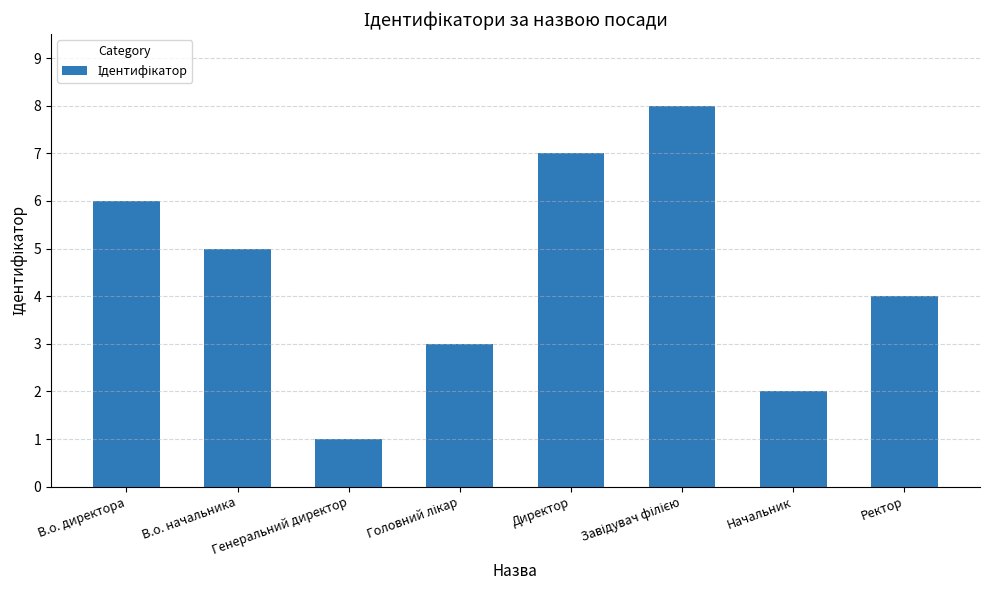

What is the difference between the maximum and minimum values?

7